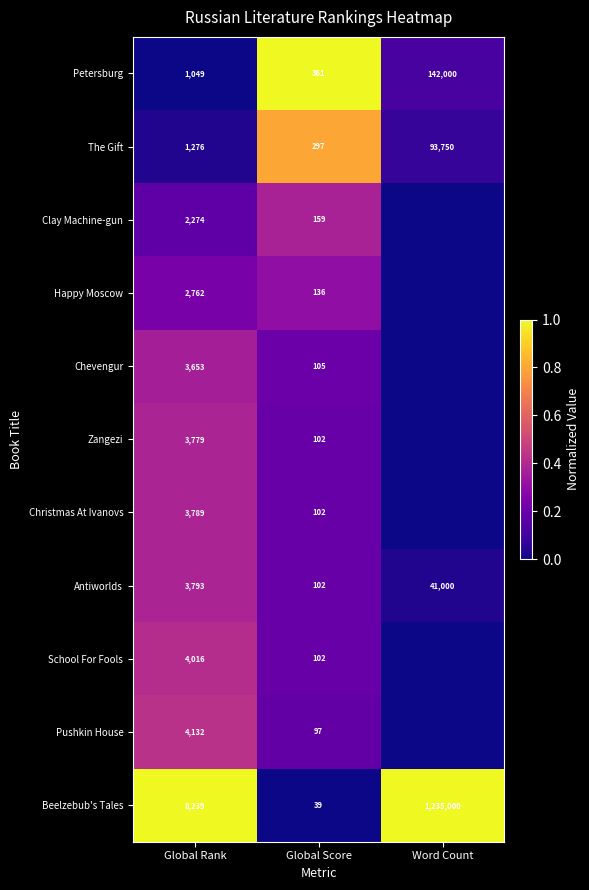

At how many categories does at least one series exceed 0?

3